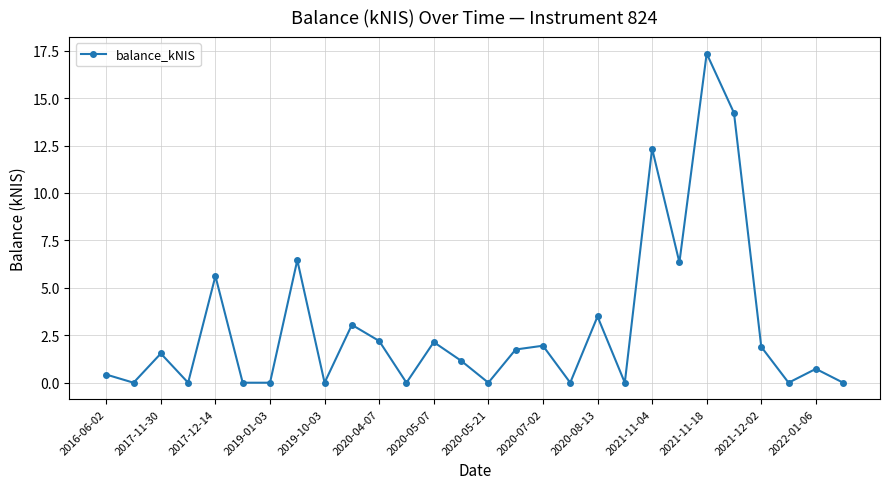

How many data points are less than 1?

13